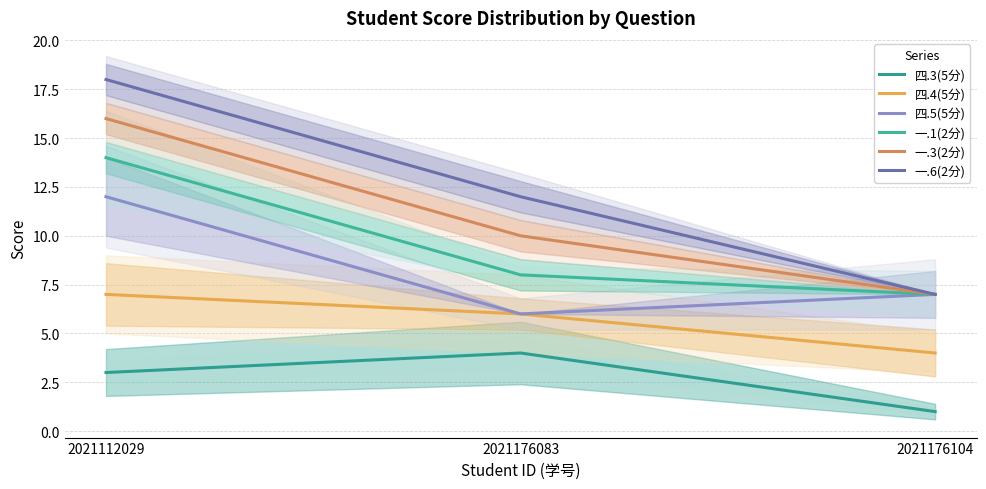

How many 四.4(5分) values are between 4 and 7?

3